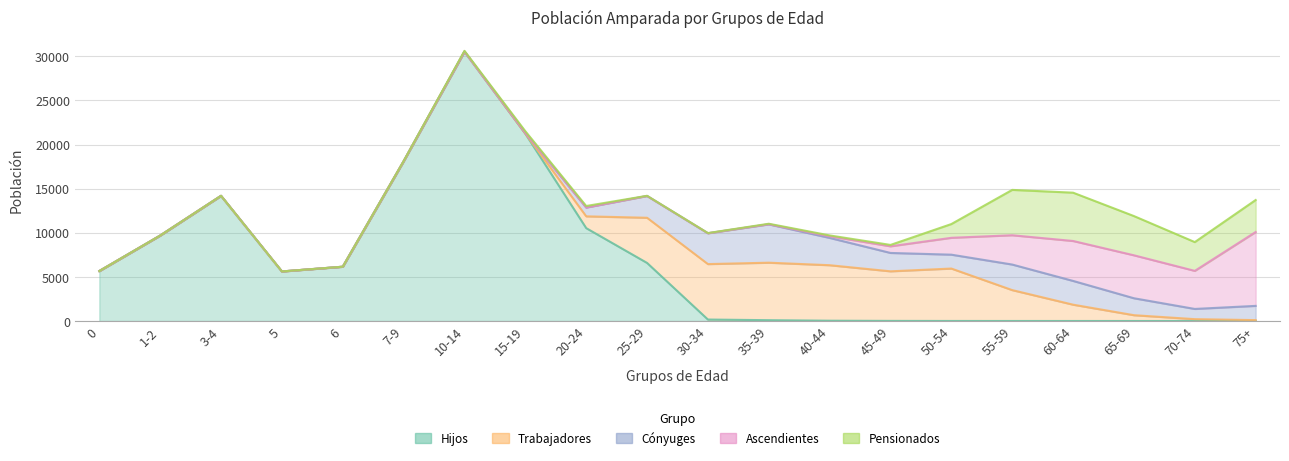

Which series changed the most between 5 and 15-19?

Hijos